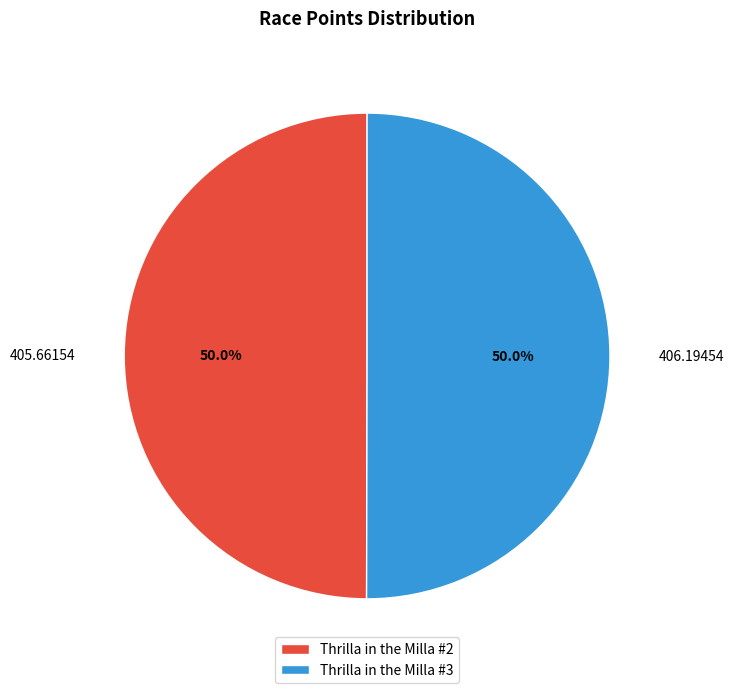

What is the total percentage of Thrilla in the Milla #2 and Thrilla in the Milla #3?

100.0%